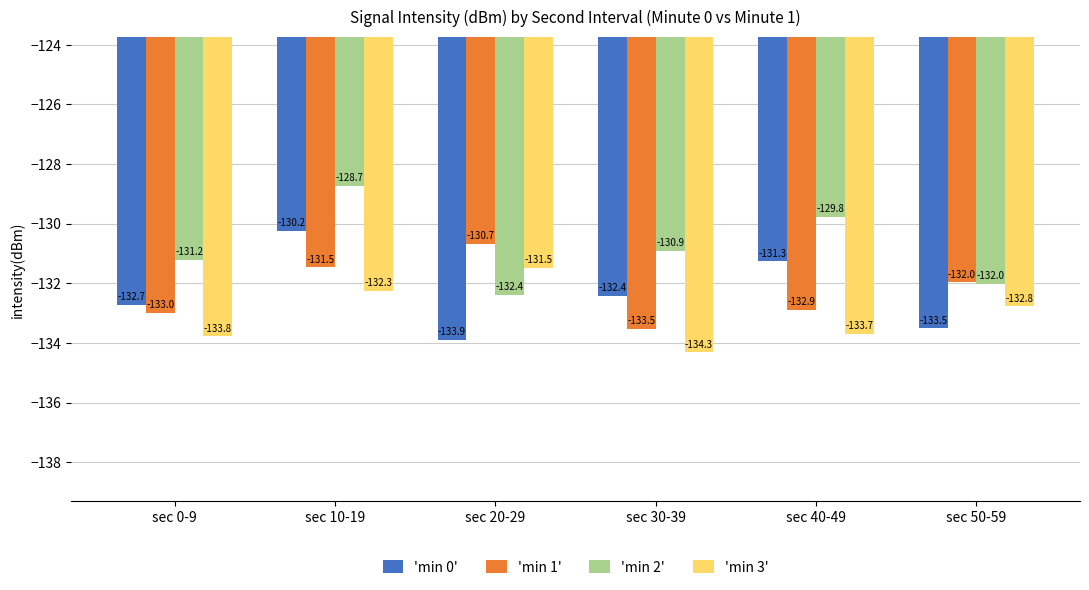

How many data points does each series have?

6